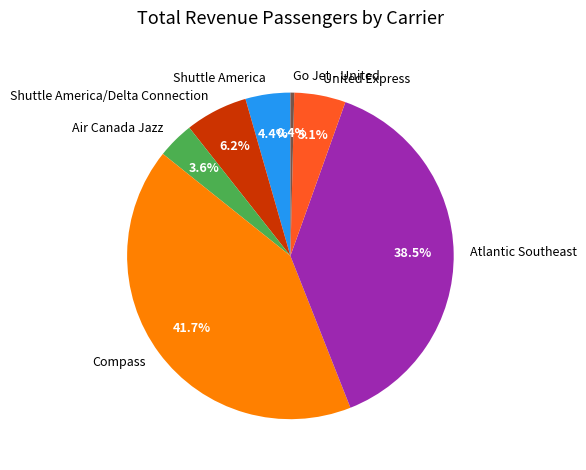

How many segments does this pie chart have?

7